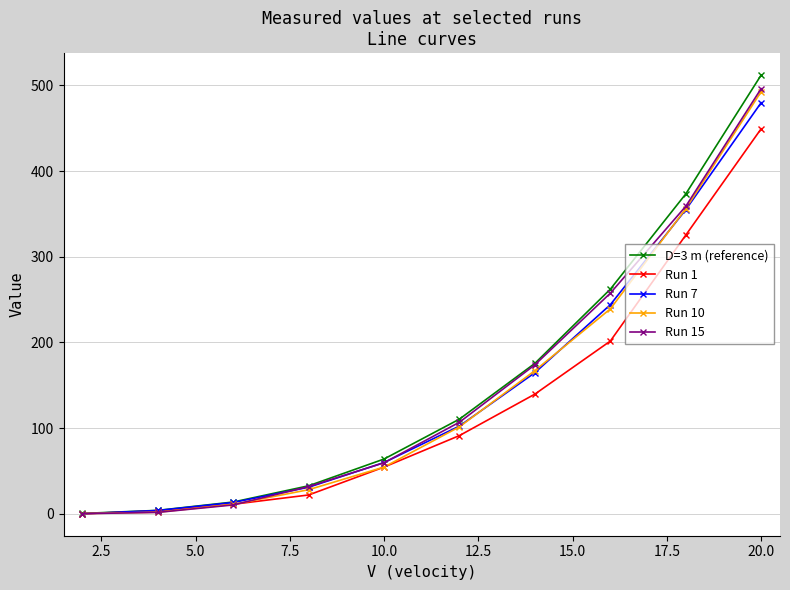

What is the value of the Run 10 point at the 4th from the left?

28.2